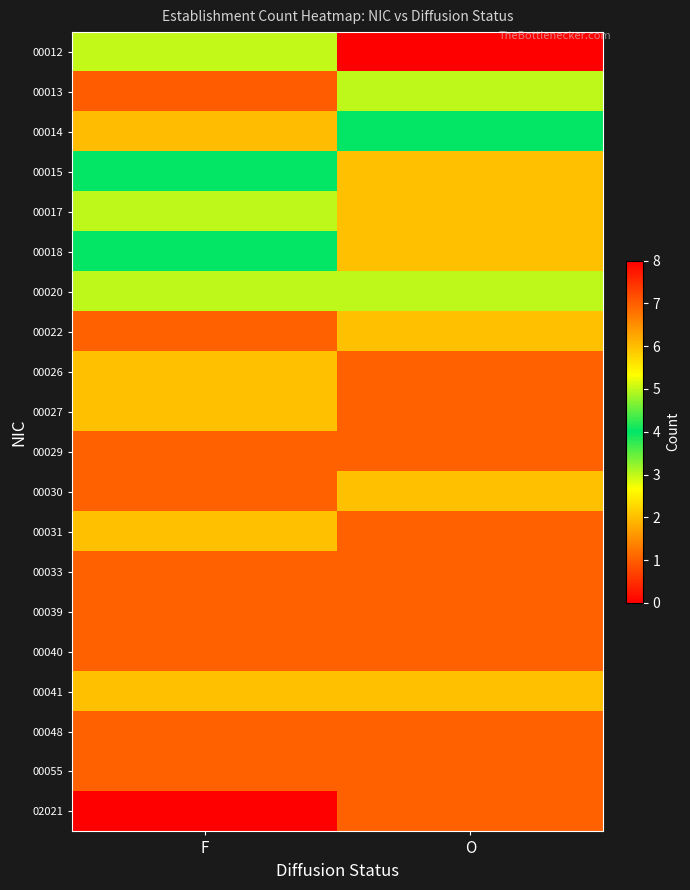

Which has a higher value, O or F?

O